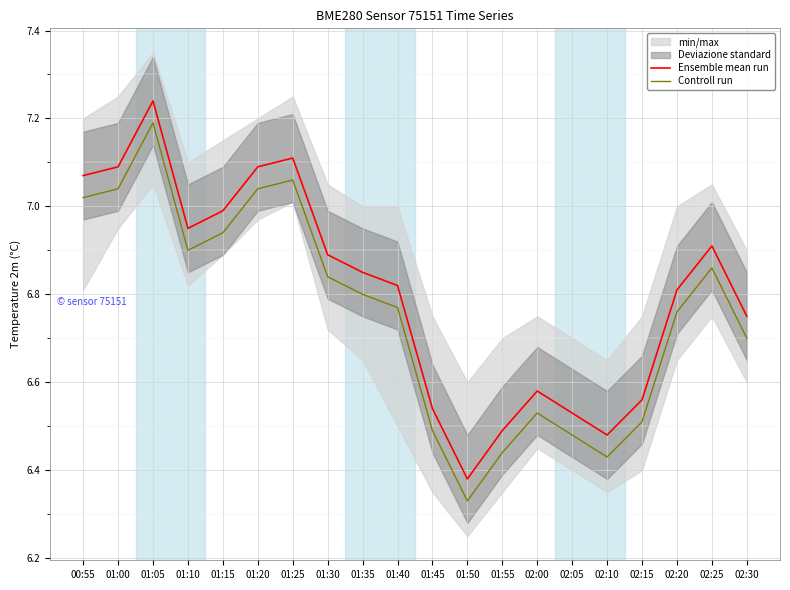

Which series changed the most between 00:55 and 01:35?

Ensemble mean run